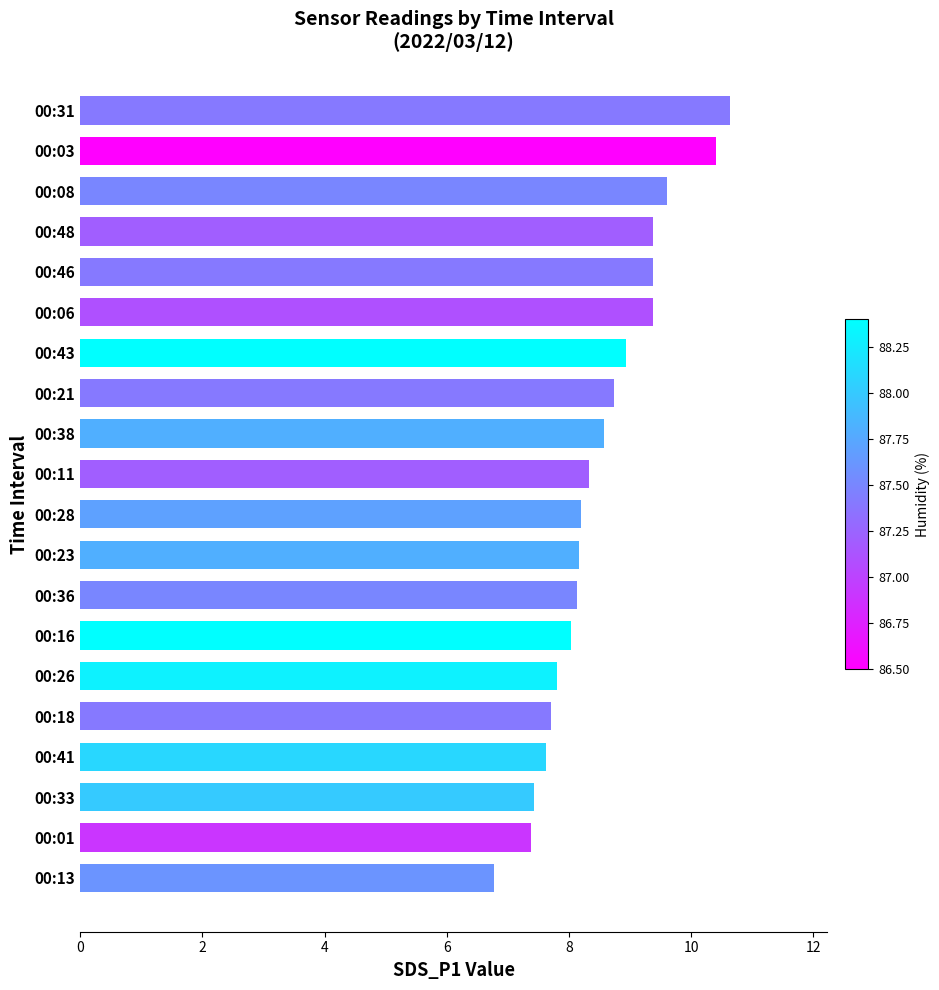

What is the average value?

8.5